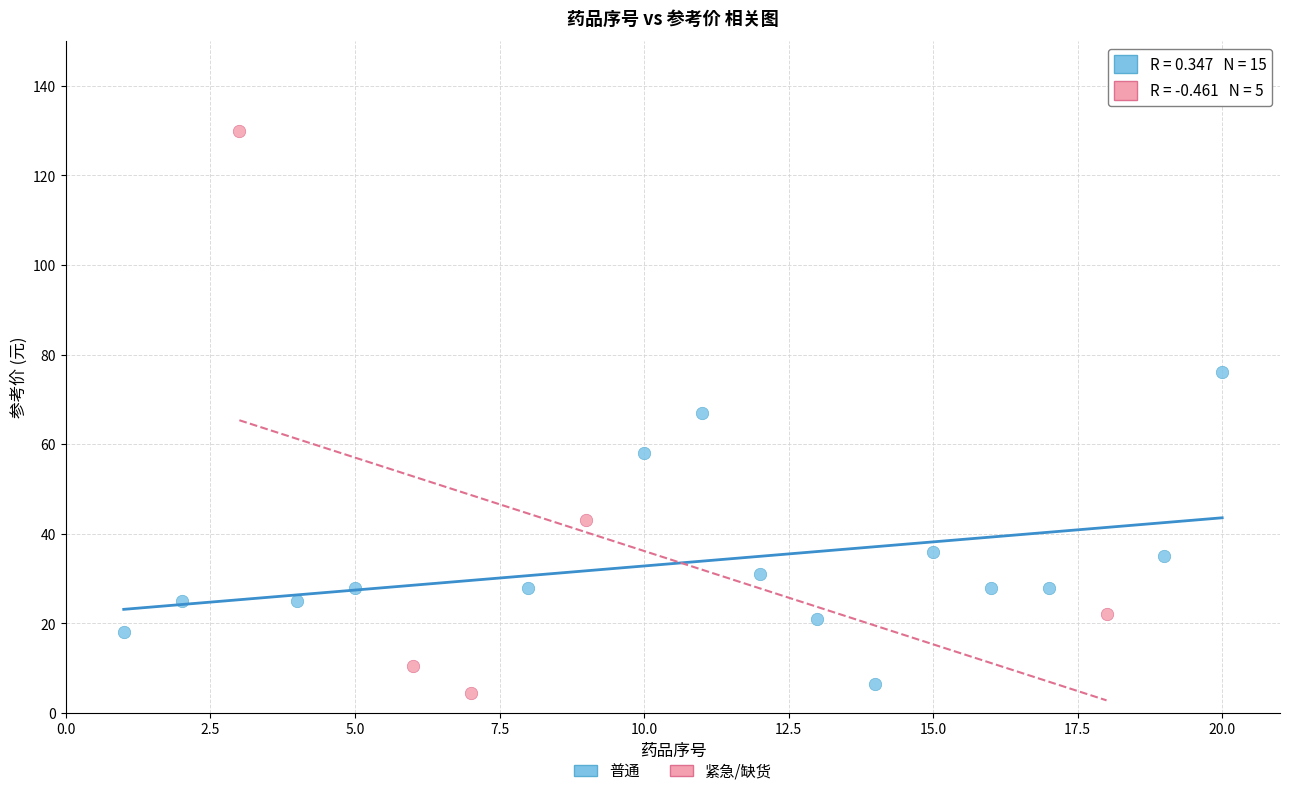

Which series contains the lowest Y value?

紧急/缺货